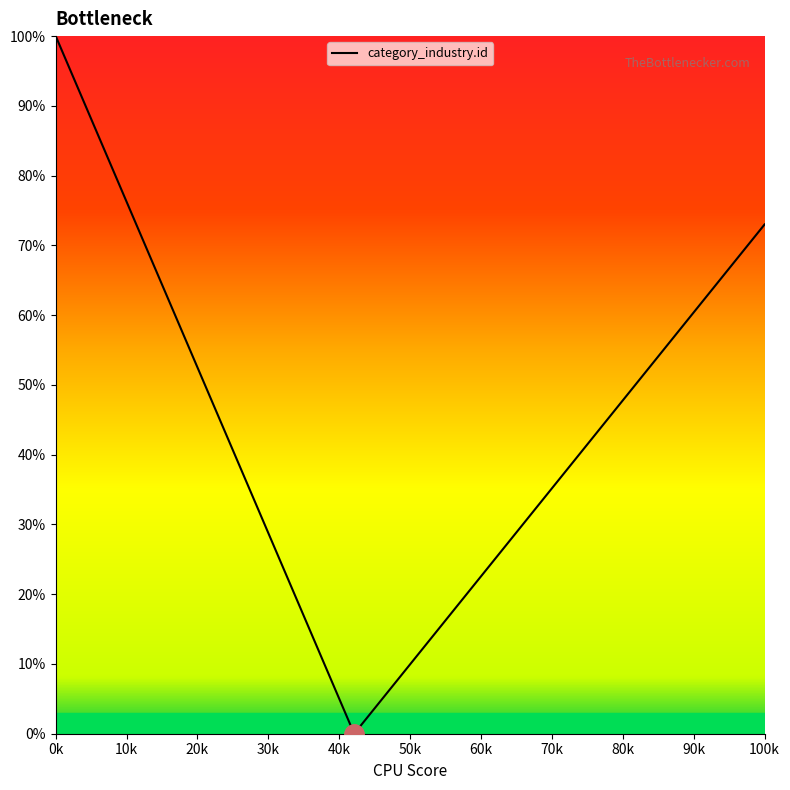

What is the difference between the maximum and minimum values?

100.0